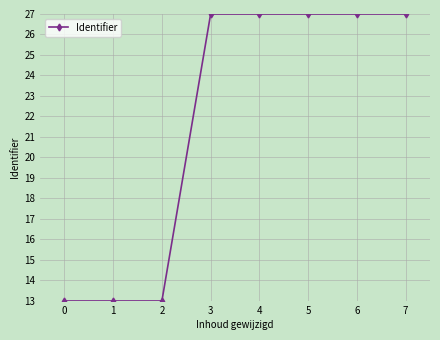

Reading left to right, extract all data points from this chart.

0=13.0	1=13.0	2=13.0	3=27.0	4=27.0	5=27.0	6=27.0	7=27.0